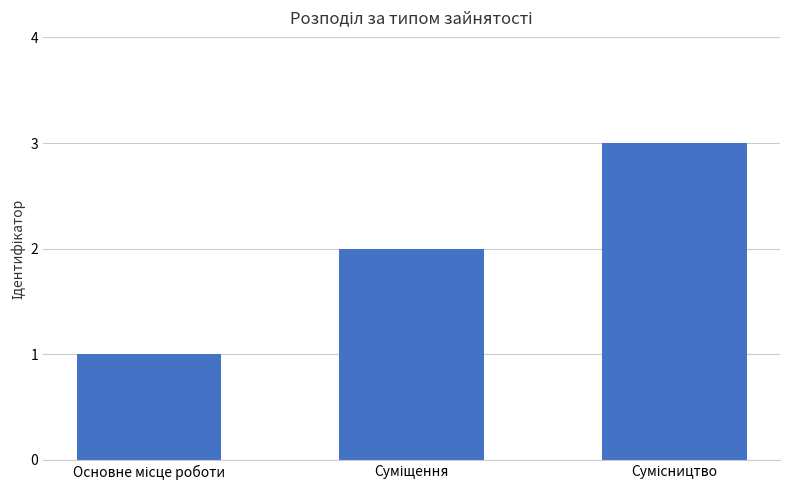

What is the maximum value shown in the chart?

3